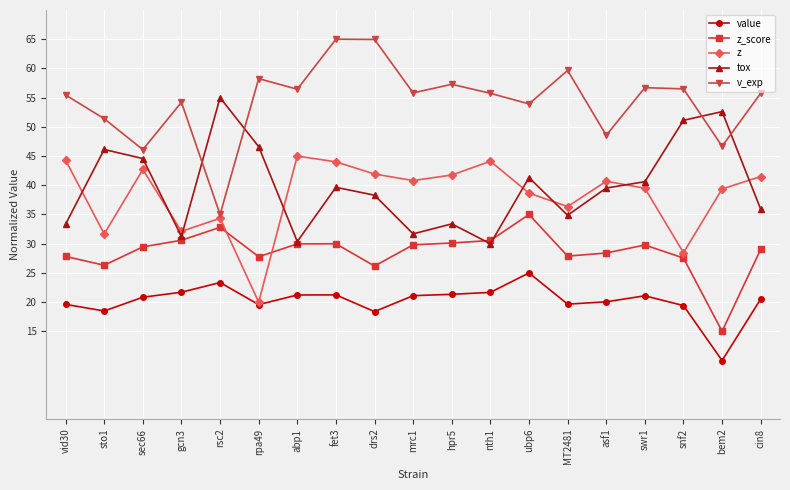

How many data points does each series have?

19